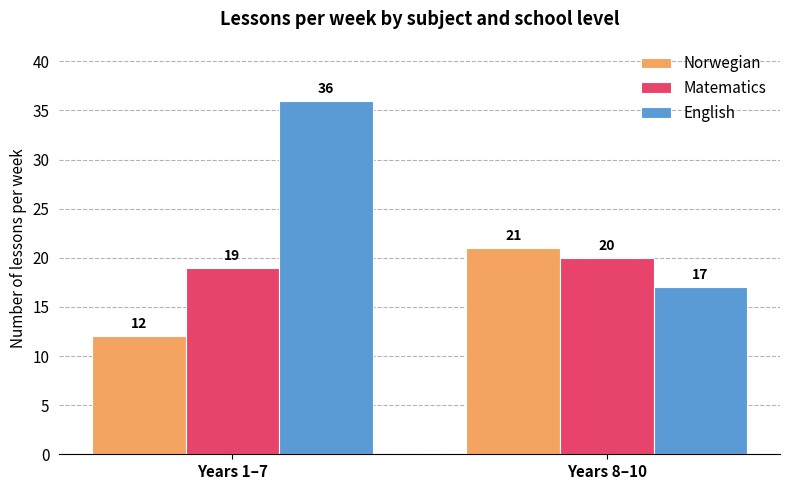

How many bars are there in each group?

3